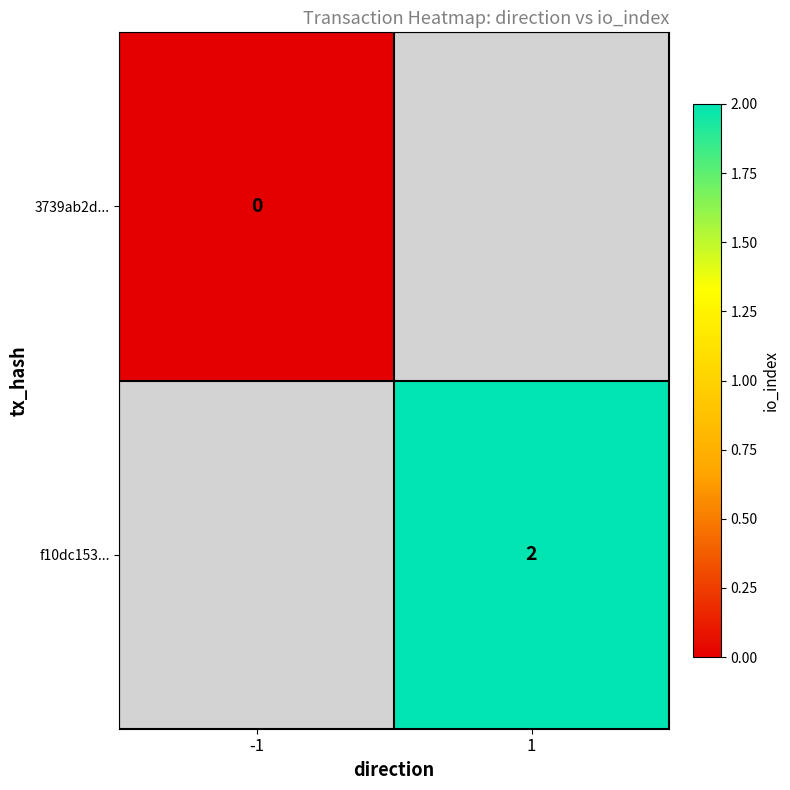

The value of f10dc153... at 1 is 2. True or false?

True